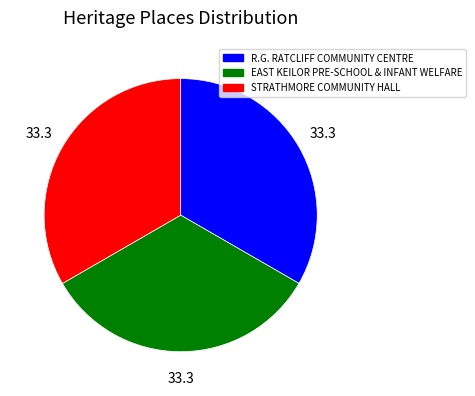

Is the sum of R.G. RATCLIFF COMMUNITY CENTRE and STRATHMORE COMMUNITY HALL greater than half?

Yes